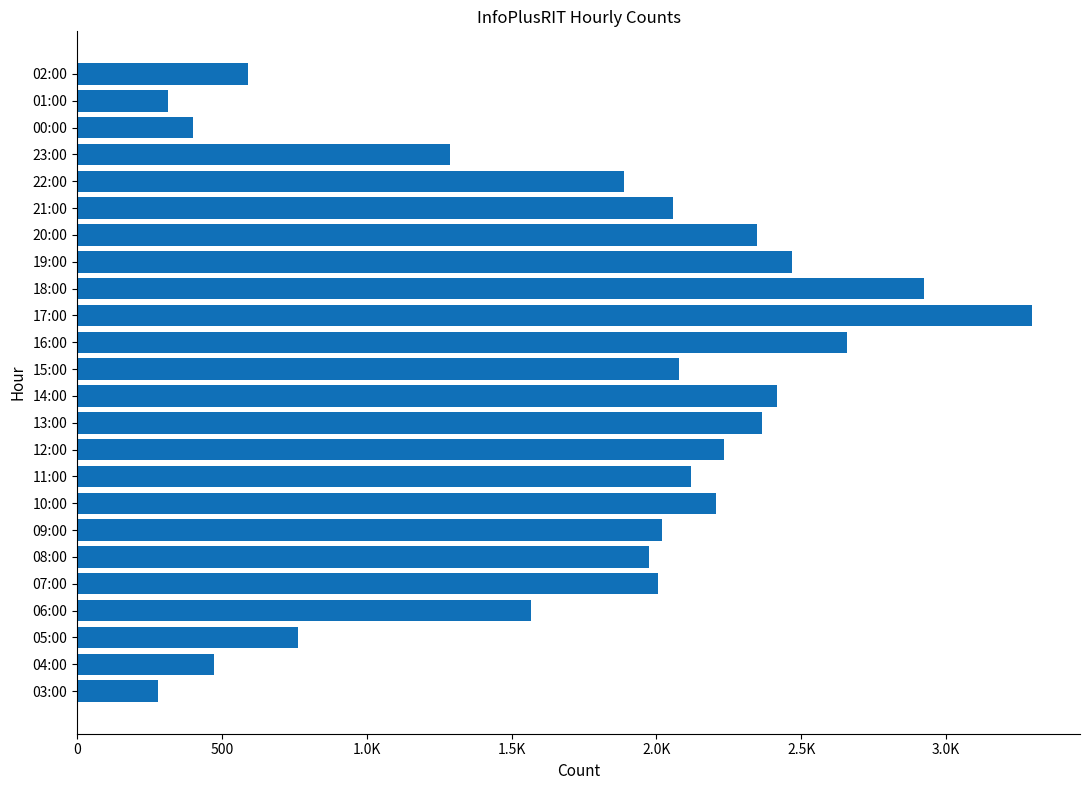

Are the bars horizontal?

Yes